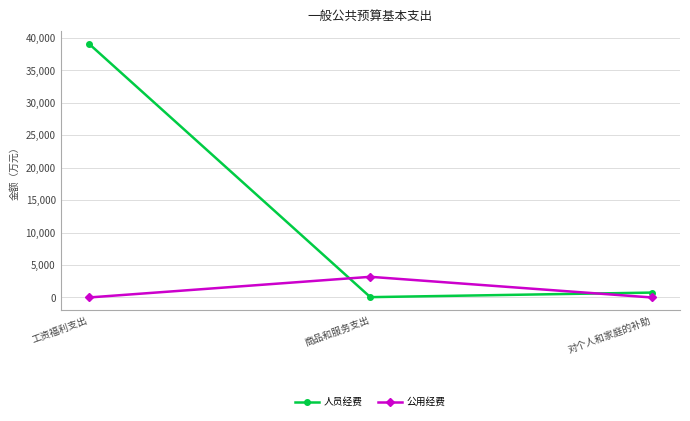

What position from the left is 商品和服务支出?

2